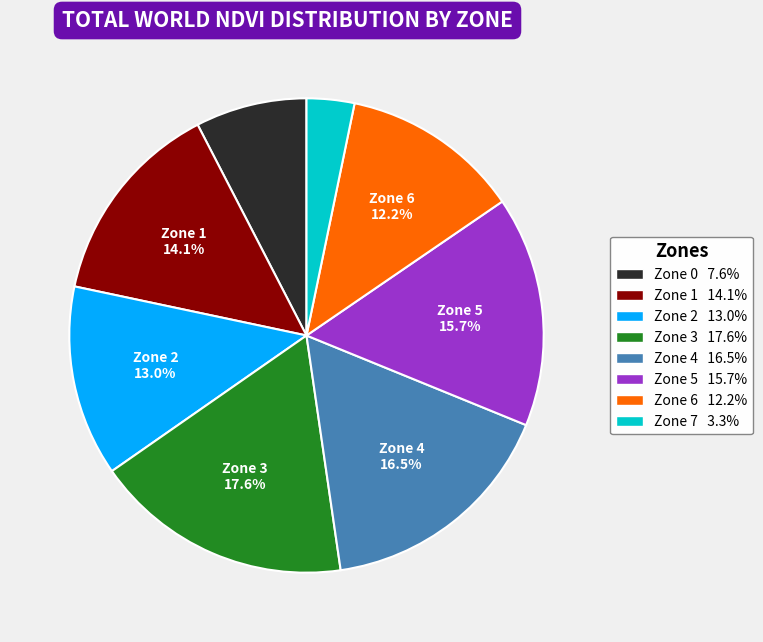

Does any single category account for the majority?

No